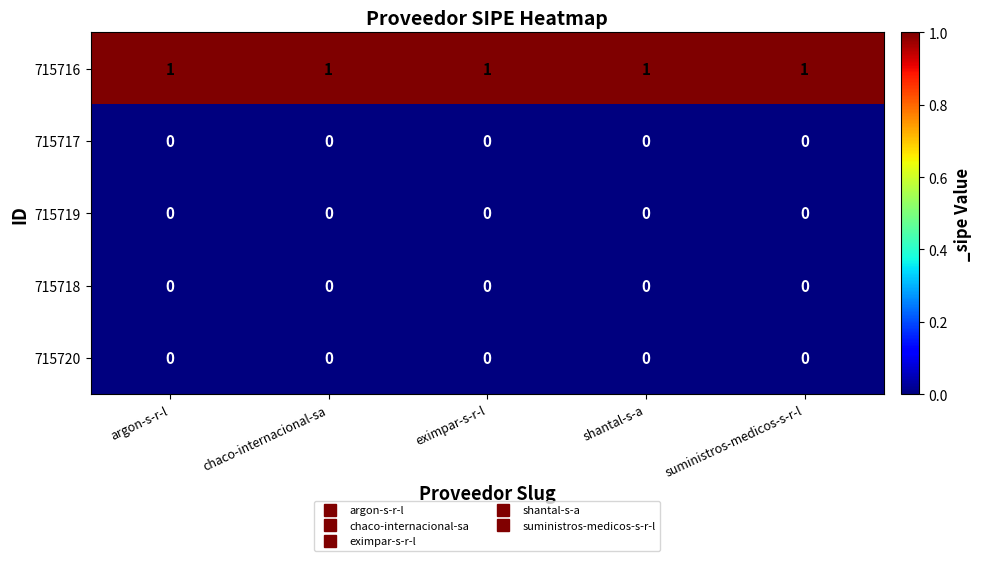

Which series has the largest total across all categories?

715716